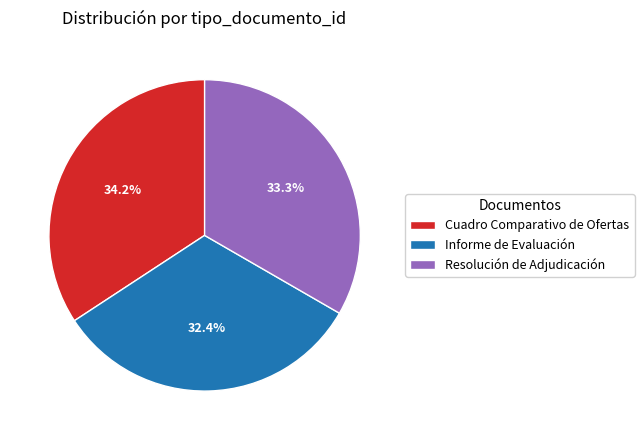

To the nearest percent, what is the difference between the Informe de Evaluación and Resolución de Adjudicación slice percentages?

1%